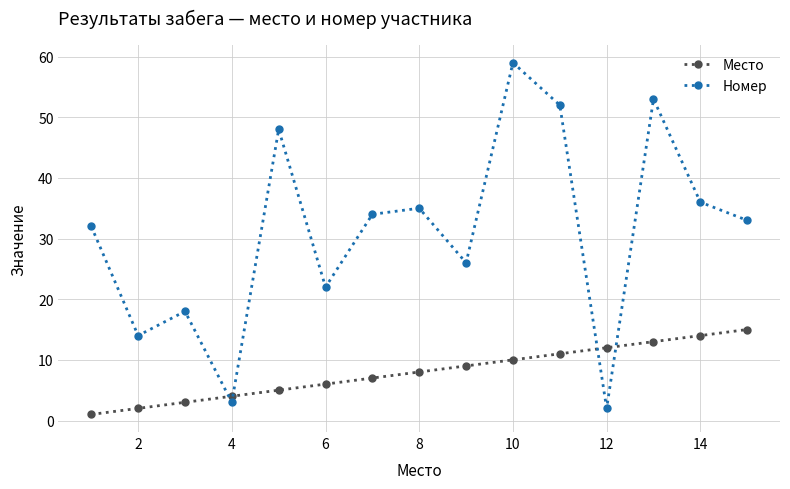

After their last crossing, which series has the higher values: Номер or Место?

Номер